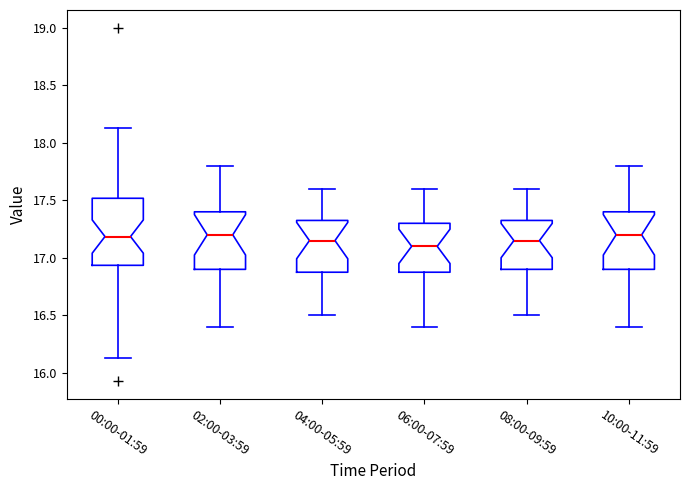

Reading left to right, read every box against the y-axis: the position of its median line, the range the box covers, and the ends of its whiskers. The values are not printed on the chart, so give them approximately, as read against the axis.

00:00-01:59: median 17.20, box 16.95 to 17.50, whiskers 16.15 to 18.15
02:00-03:59: median 17.20, box 16.90 to 17.40, whiskers 16.40 to 17.80
04:00-05:59: median 17.15, box 16.90 to 17.35, whiskers 16.50 to 17.60
06:00-07:59: median 17.10, box 16.90 to 17.30, whiskers 16.40 to 17.60
08:00-09:59: median 17.15, box 16.90 to 17.35, whiskers 16.50 to 17.60
10:00-11:59: median 17.20, box 16.90 to 17.40, whiskers 16.40 to 17.80